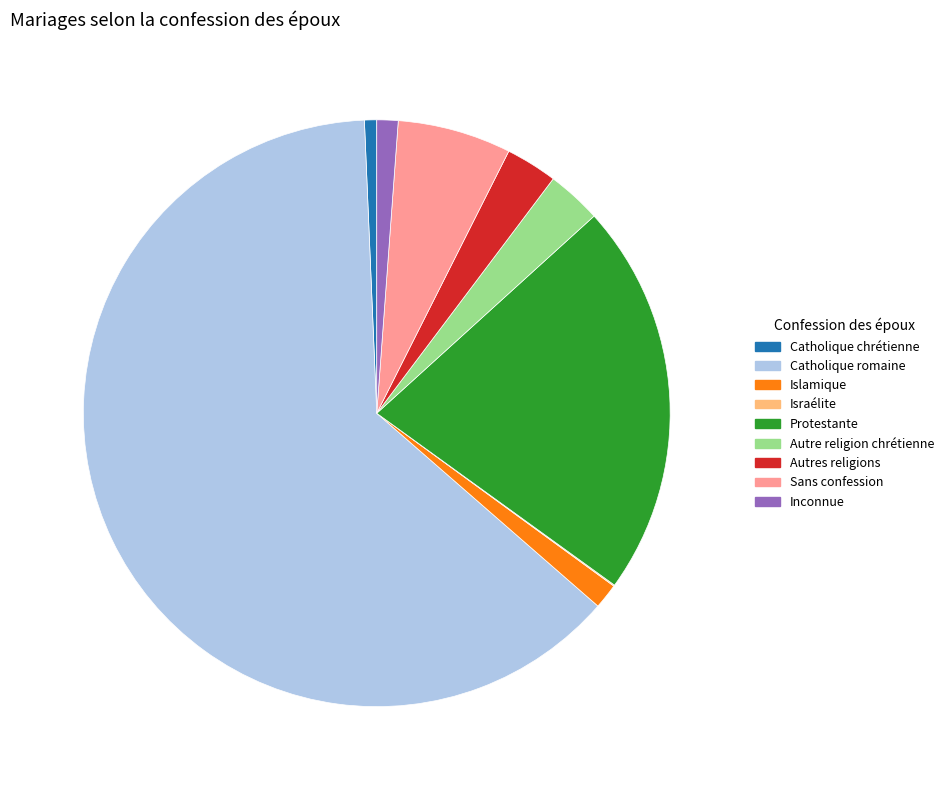

Is it true that Autre religion chrétienne is 3% of the pie?

True